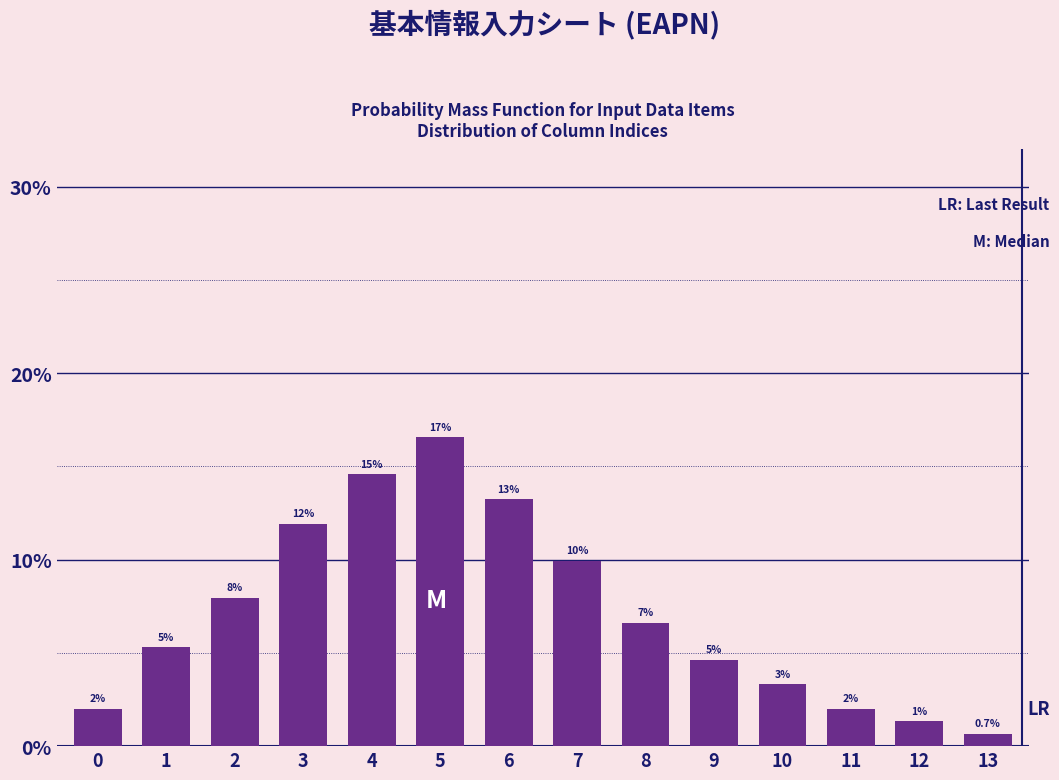

How many bars are there in total?

14